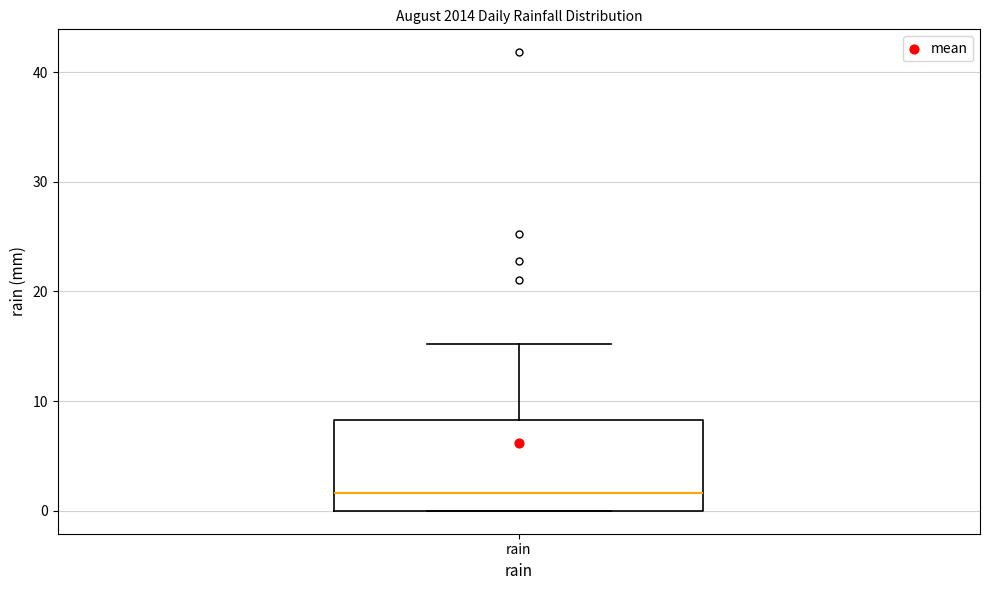

Transcribe this box plot: give where the median line is, the range the box spans, and where the two whiskers end, as read against the y-axis. The values are not printed on the chart, so give them approximately, as read against the axis.

median 2, box 0 to 8, whiskers 0 to 15